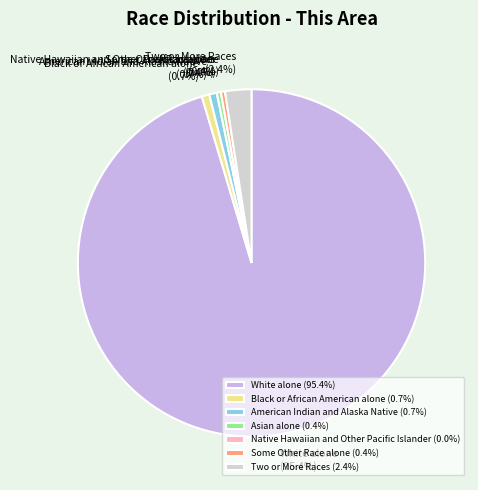

How many slices are in this pie chart?

7